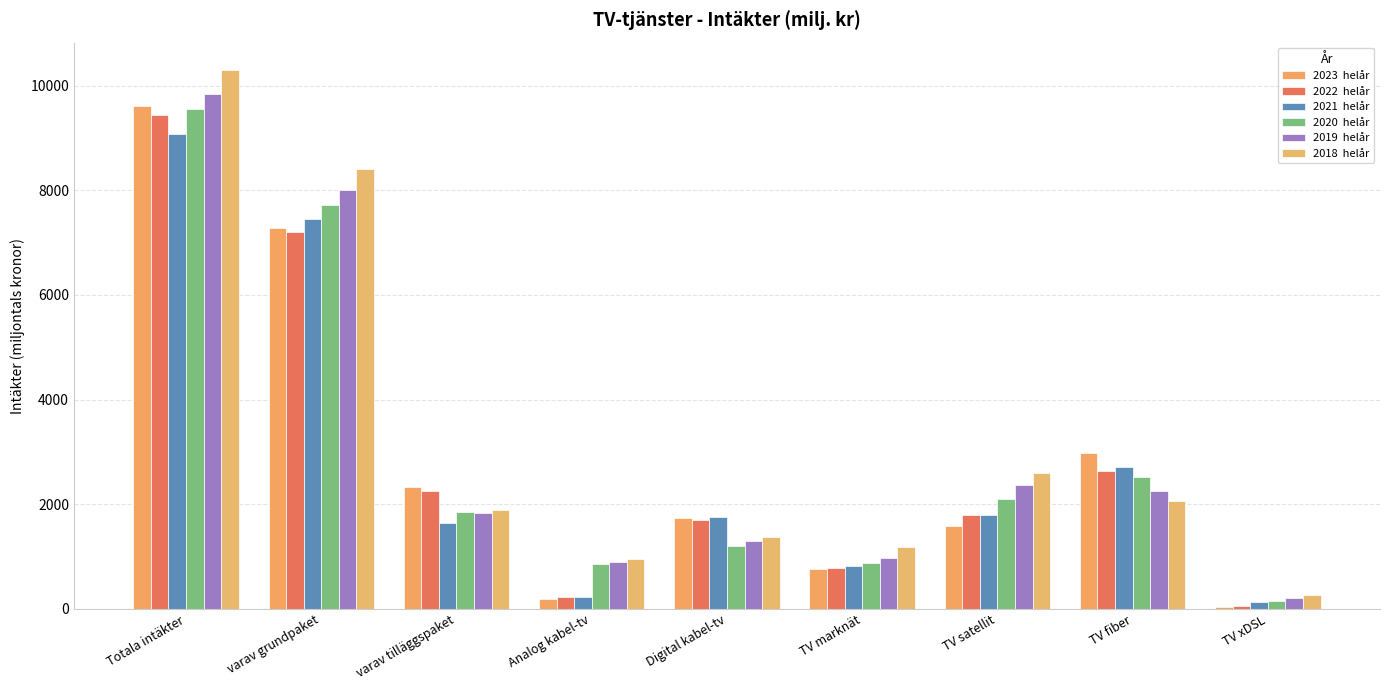

Does the chart contain stacked bars?

No